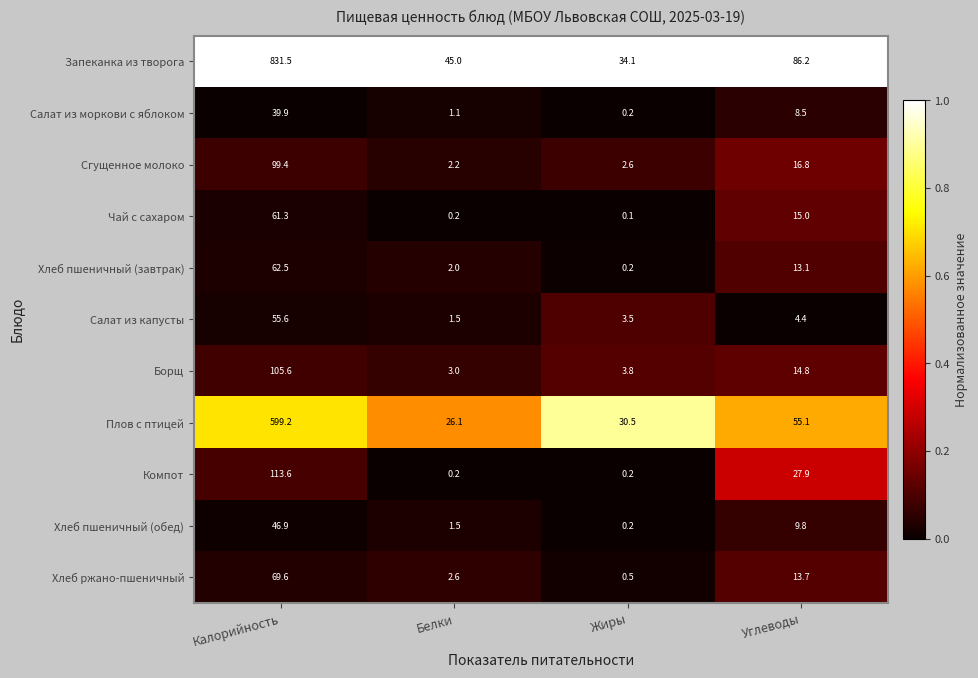

Which series has the largest total across all categories?

Запеканка из творога